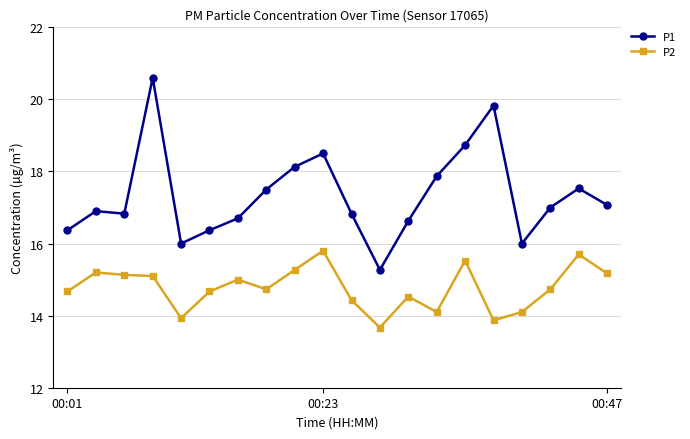

List the series in order of their peak value, lowest first.

P2, P1